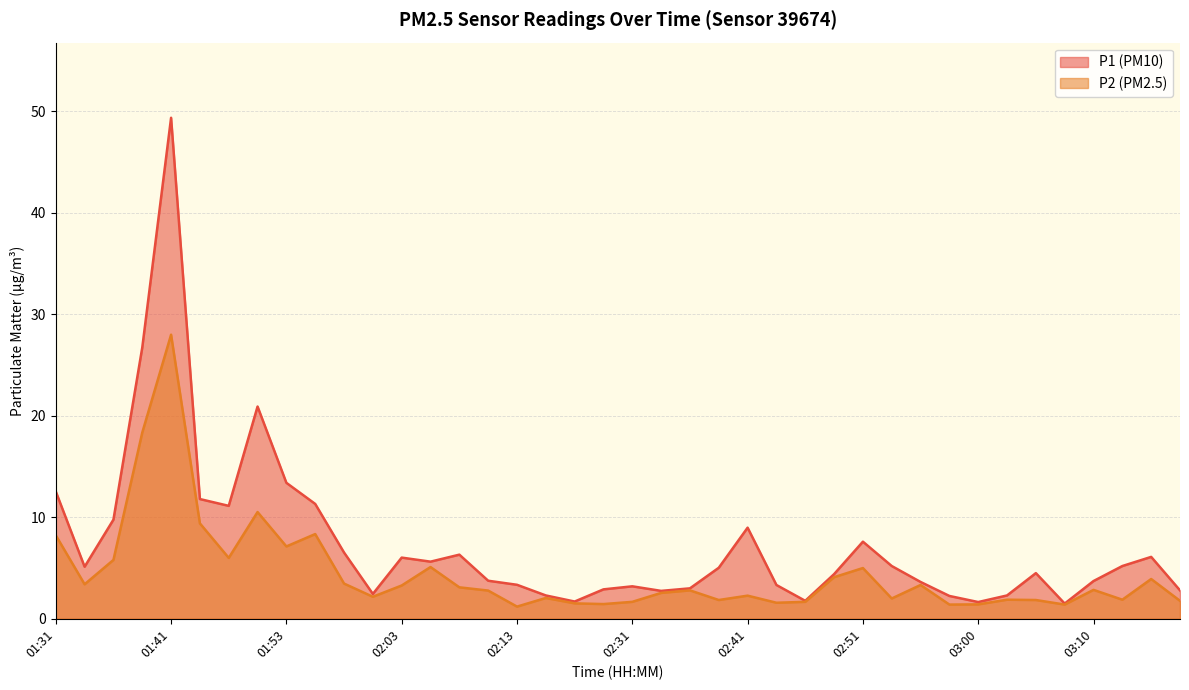

Rank the categories by P2 value from highest to lowest.

01:41, 01:38, 01:51, 01:46, 01:56, 01:31, 01:53, 01:48, 01:36, 02:06, 02:51, 02:48, 03:15, 01:58, 01:33, 02:56, 02:03, 02:08, 03:10, 02:36, 02:11, 02:34, 02:41, 02:01, 02:16, 02:53, 03:03, 03:13, 02:39, 03:05, 03:17, 02:31, 02:46, 02:43, 02:18, 02:29, 03:00, 02:58, 03:08, 02:13